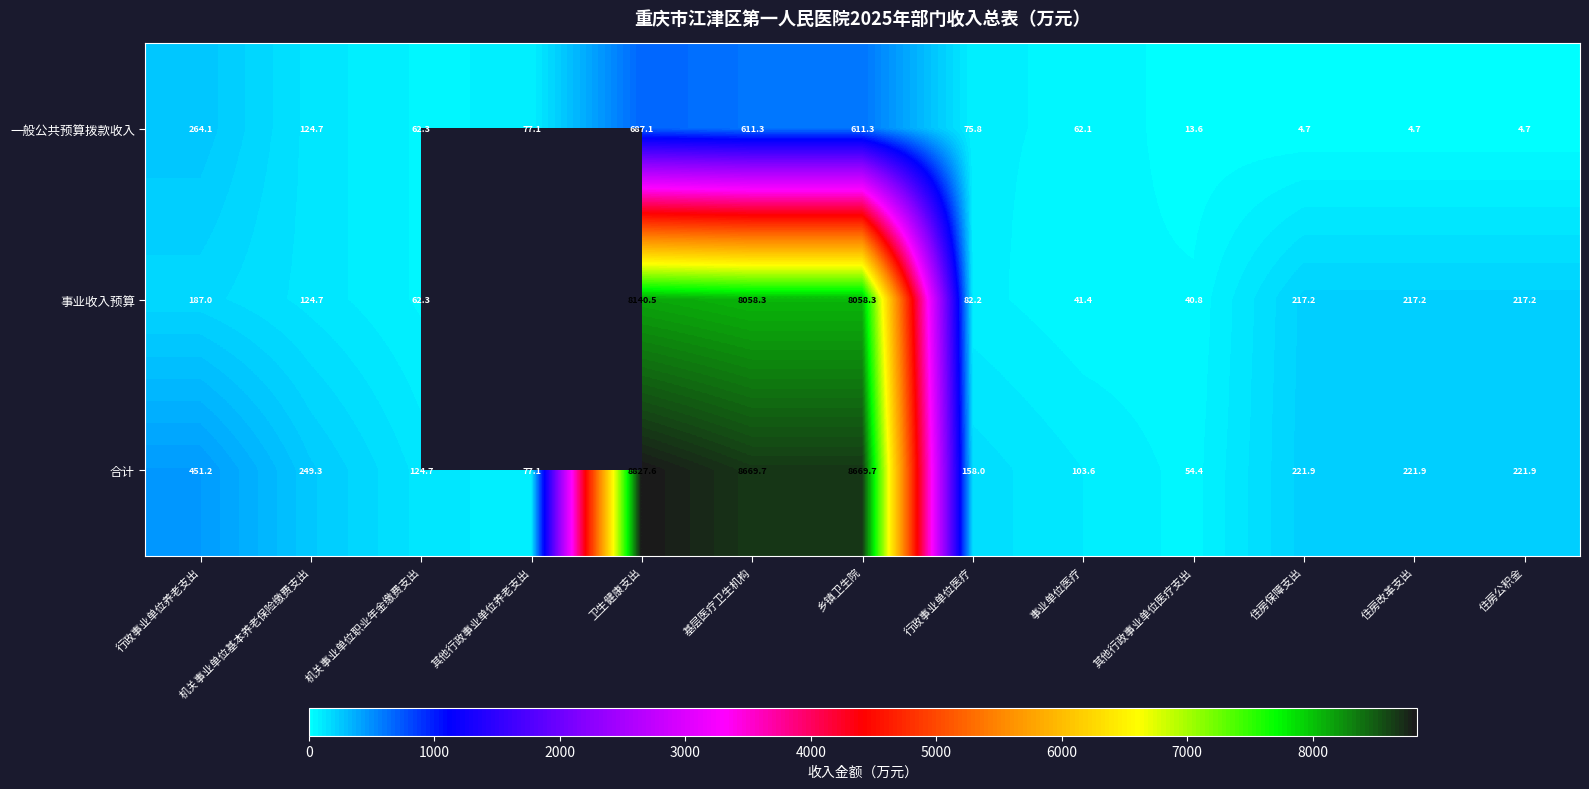

Between 乡镇卫生院 and 住房改革支出, which series saw the biggest shift?

合计